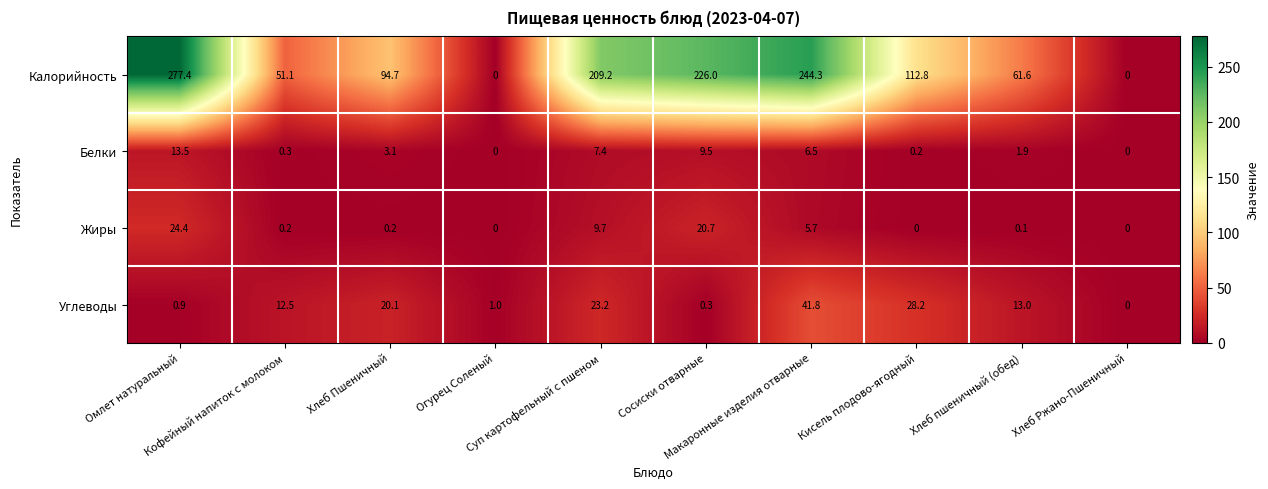

At how many categories does at least one series exceed 78?

6